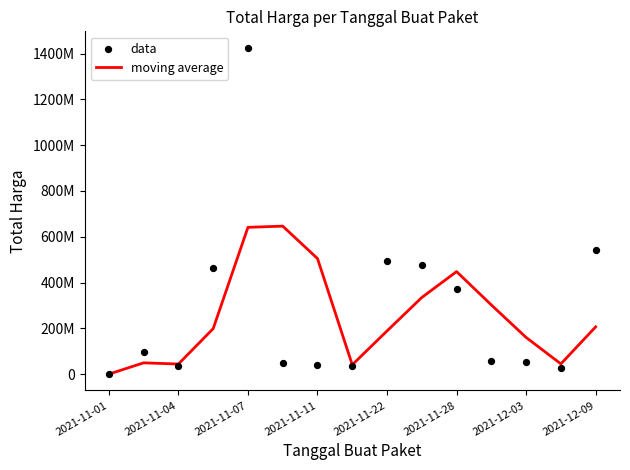

Which series has the largest total across all categories?

data